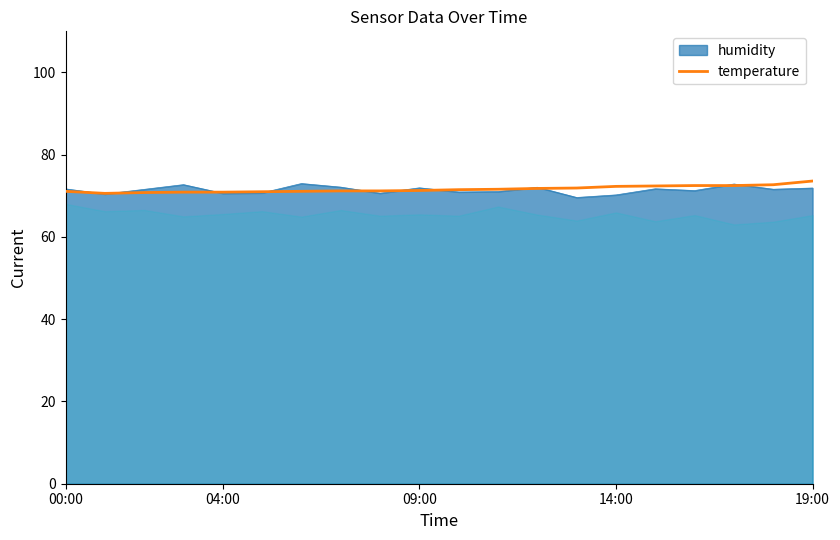

The value of temperature at 04:00 is 70.9. True or false?

True